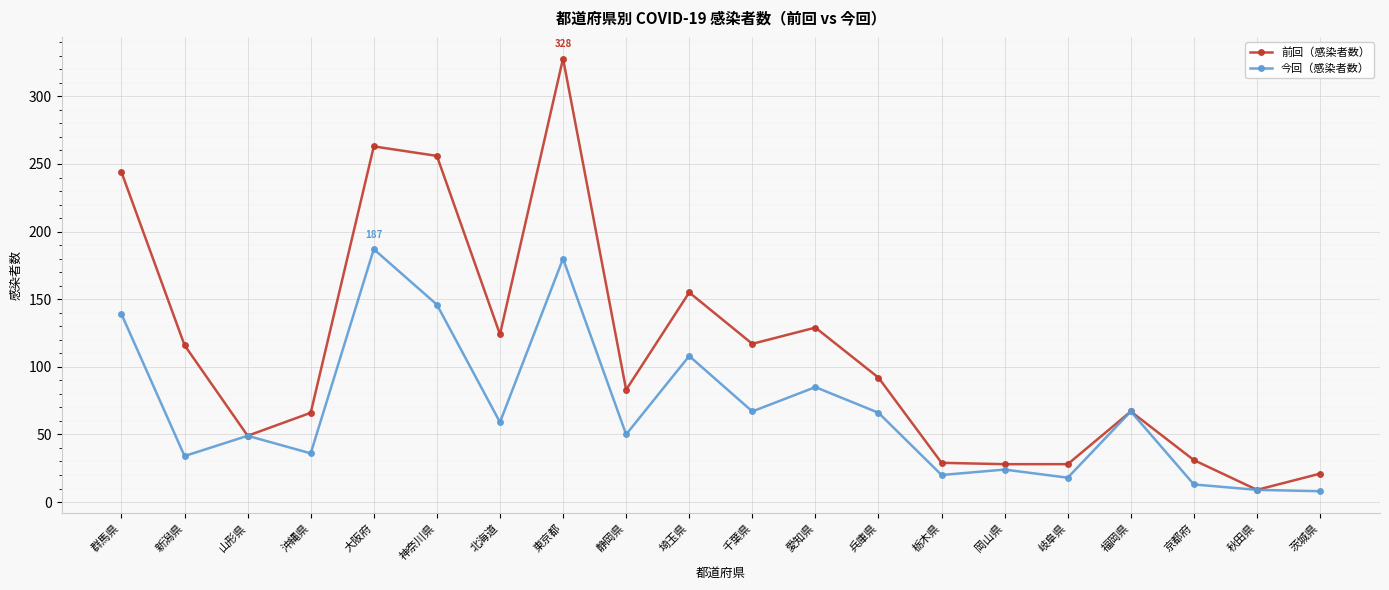

Which category has the highest value in the 今回（感染者数） series?

大阪府